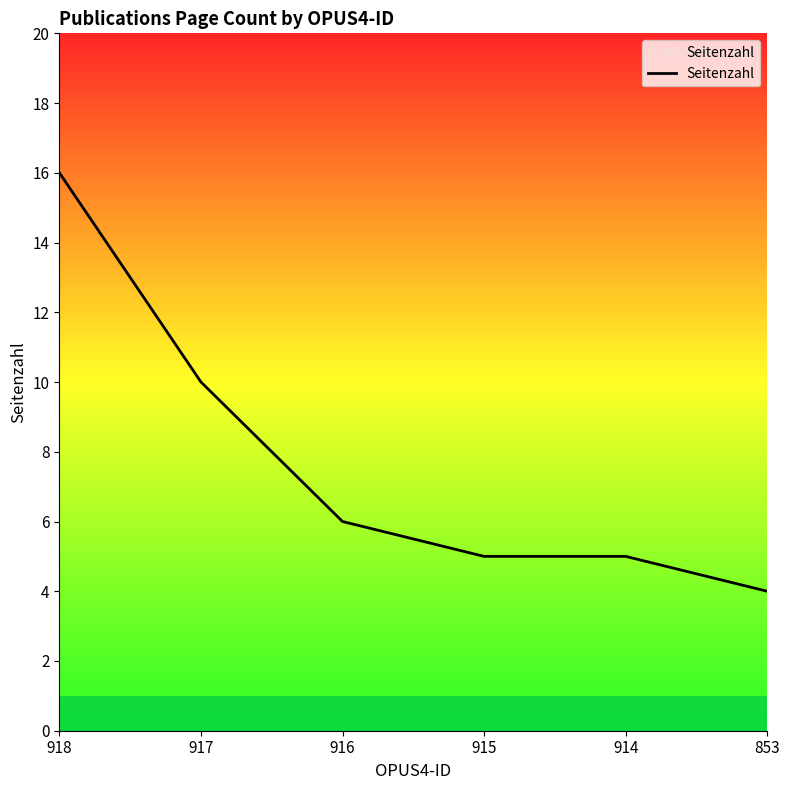

Is it true that the value at 917 is 17?

False